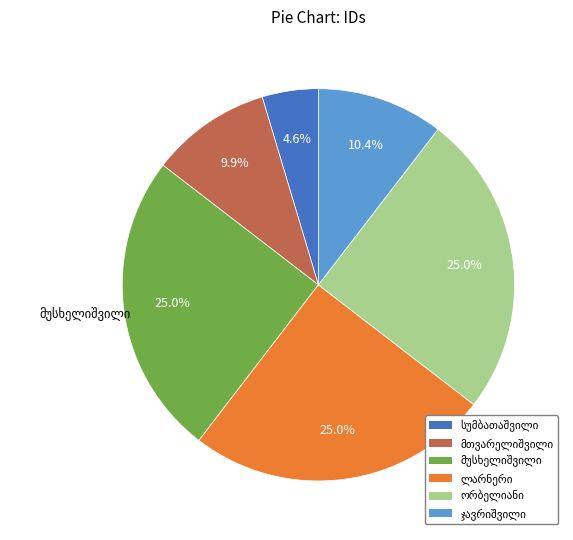

Count the number of slices in the pie.

6